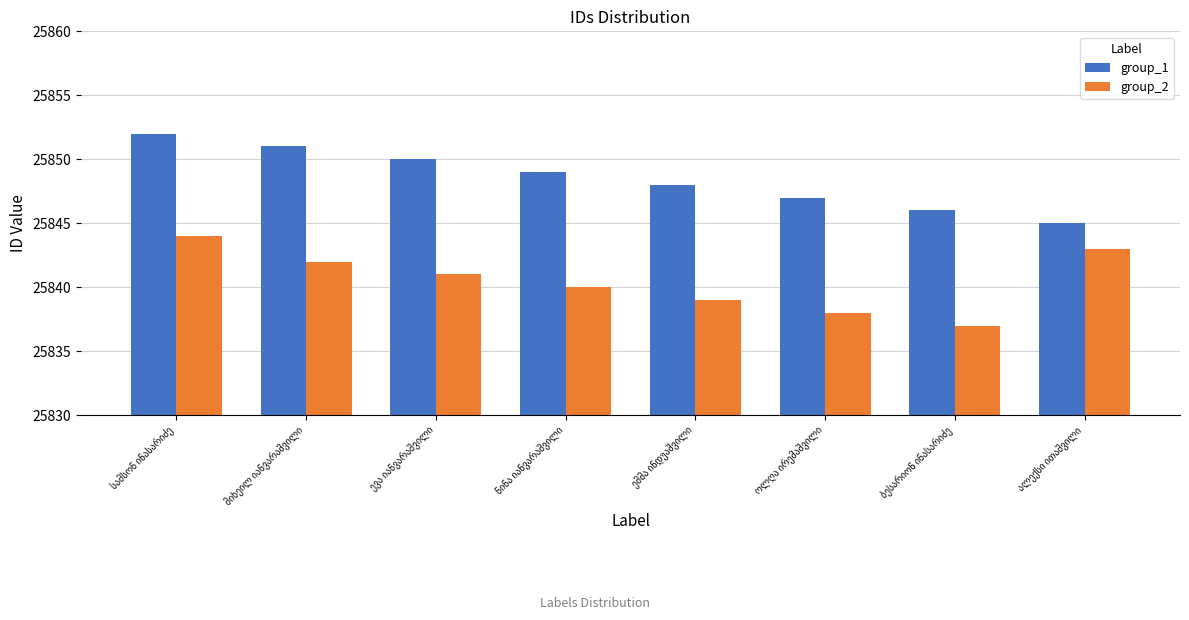

What is the difference between the maximum and minimum values in the group_1 series?

7